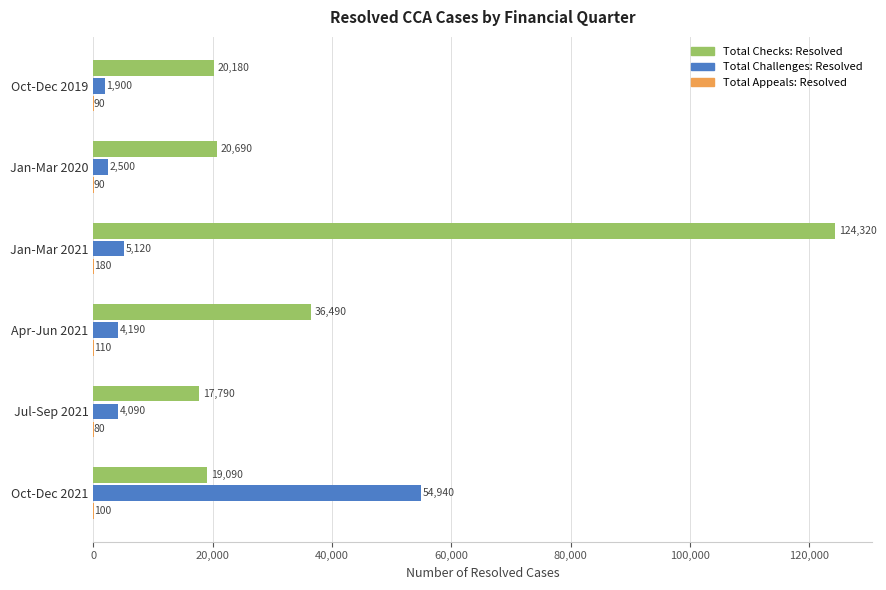

Which series changed the most between Oct-Dec 2019 and Apr-Jun 2021?

Total Checks: Resolved